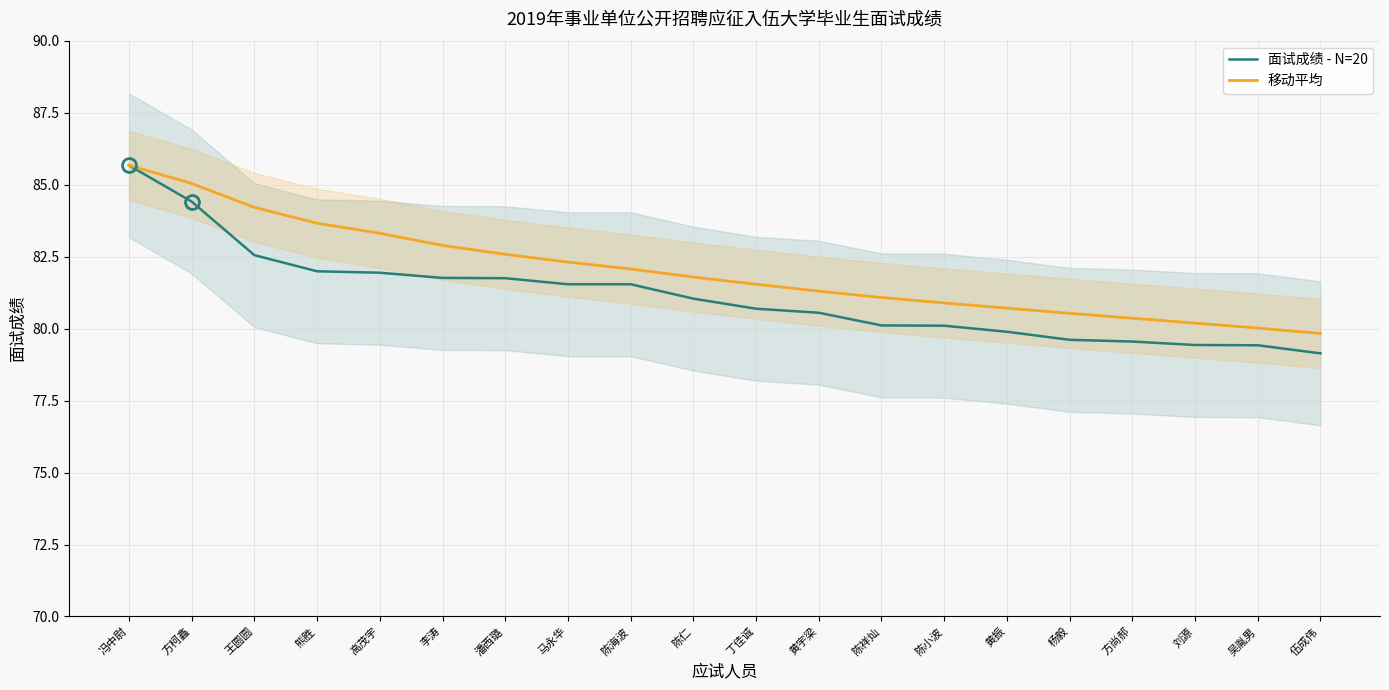

Reading right to left, what are all the values shown in this chart?

面试成绩 - N=20: 伍成伟=79.1	吴胤男=79.4	刘源=79.4	方尚郝=79.5	杨毅=79.6	黄振=79.9	陈小波=80.1	陈祥灿=80.1	黄宇梁=80.5	丁佳诚=80.7	陈仁=81.0	陈海波=81.5	马永华=81.5	潘西璐=81.8	李涛=81.8	高茂宇=81.9	熊胜=82.0	王圆圆=82.5	方柯鑫=84.4	冯中尉=85.7
移动平均: 伍成伟=79.8	吴胤男=80.0	刘源=80.2	方尚郝=80.4	杨毅=80.5	黄振=80.7	陈小波=80.9	陈祥灿=81.1	黄宇梁=81.3	丁佳诚=81.5	陈仁=81.8	陈海波=82.1	马永华=82.3	潘西璐=82.6	李涛=82.9	高茂宇=83.3	熊胜=83.7	王圆圆=84.2	方柯鑫=85.0	冯中尉=85.7